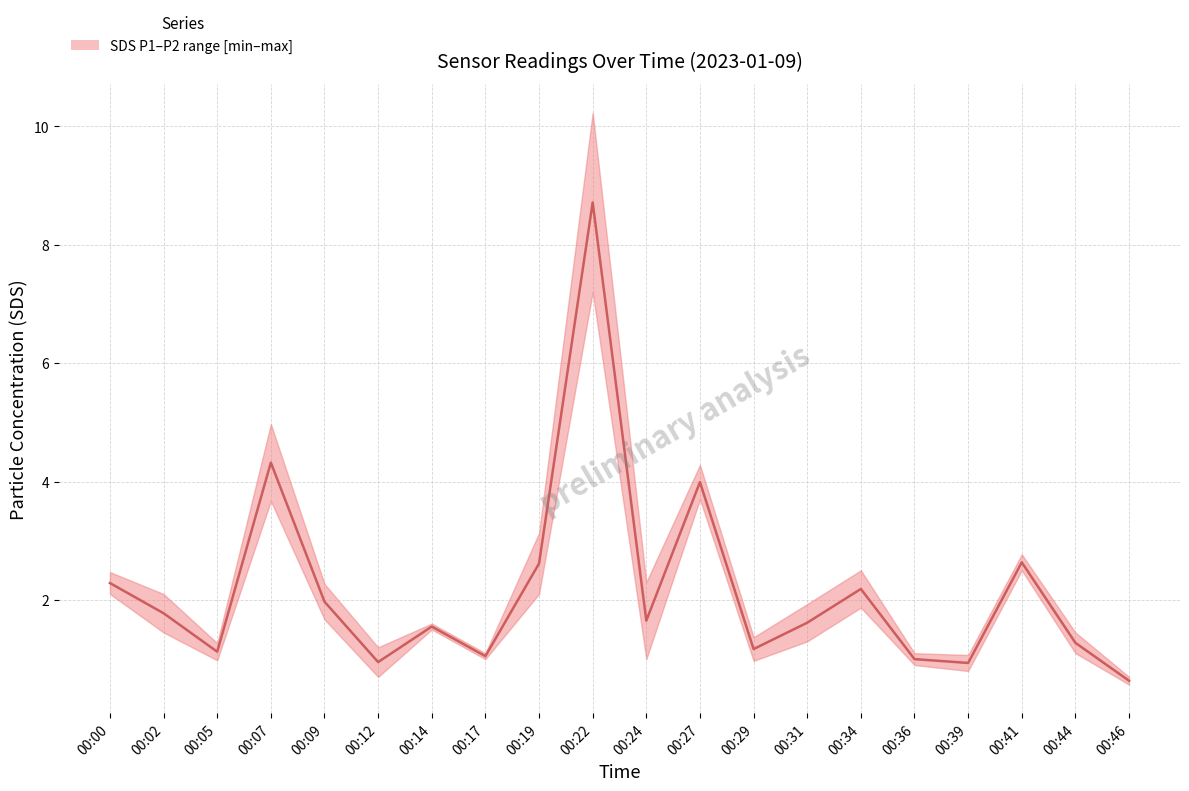

How many interior local peaks (higher than both neighbors) does the data have?

6